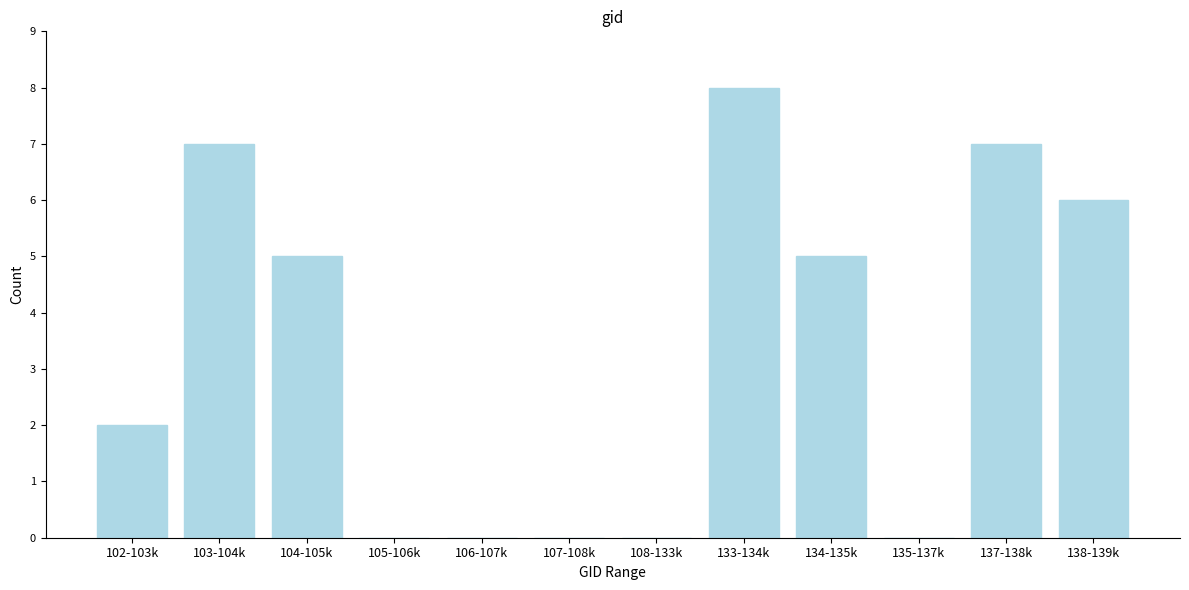

Reading left to right, extract all data points from this chart.

102-103k=2	103-104k=7	104-105k=5	105-106k=0	106-107k=0	107-108k=0	108-133k=0	133-134k=8	134-135k=5	135-137k=0	137-138k=7	138-139k=6